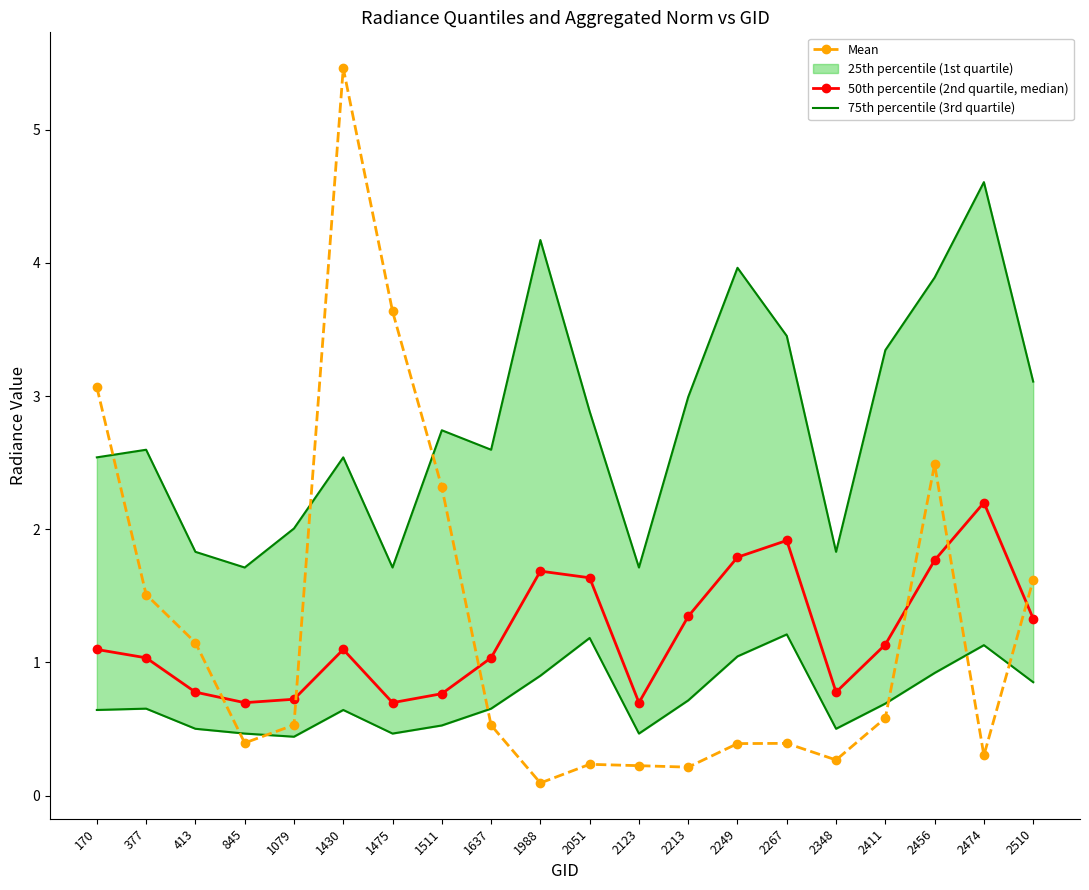

Is the value of 75th percentile (3rd quartile) at 170 greater than the value of 25th percentile (1st quartile) at 1511?

Yes